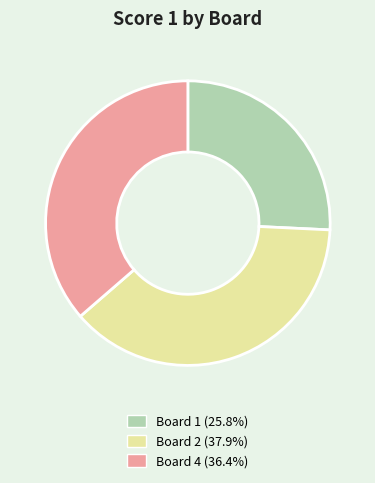

Does any single category account for the majority?

No